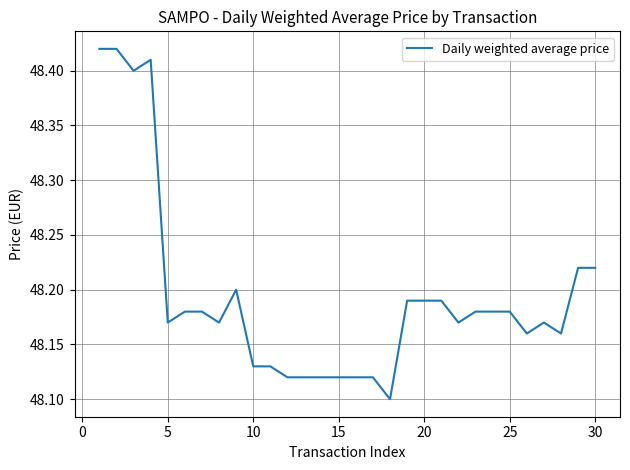

What is the difference between the maximum and minimum values?

0.3